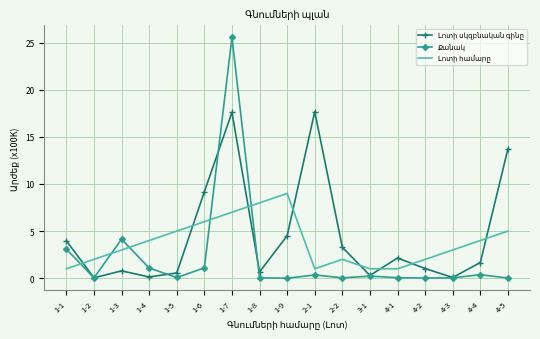

What is the spread (max minus min) of values at 1-3?

3.4